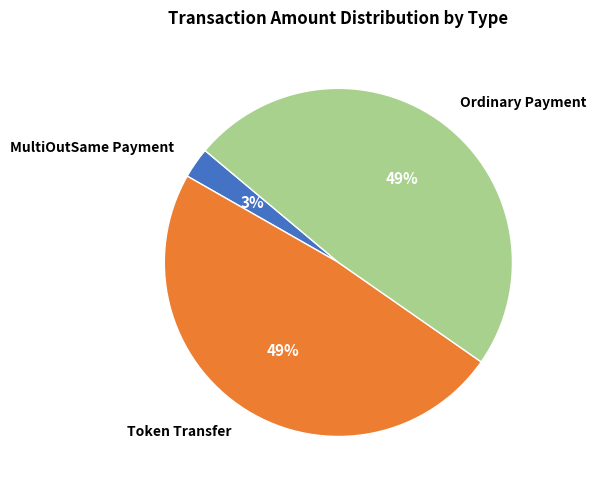

The Token Transfer slice represents 49% of the pie. True or false?

True